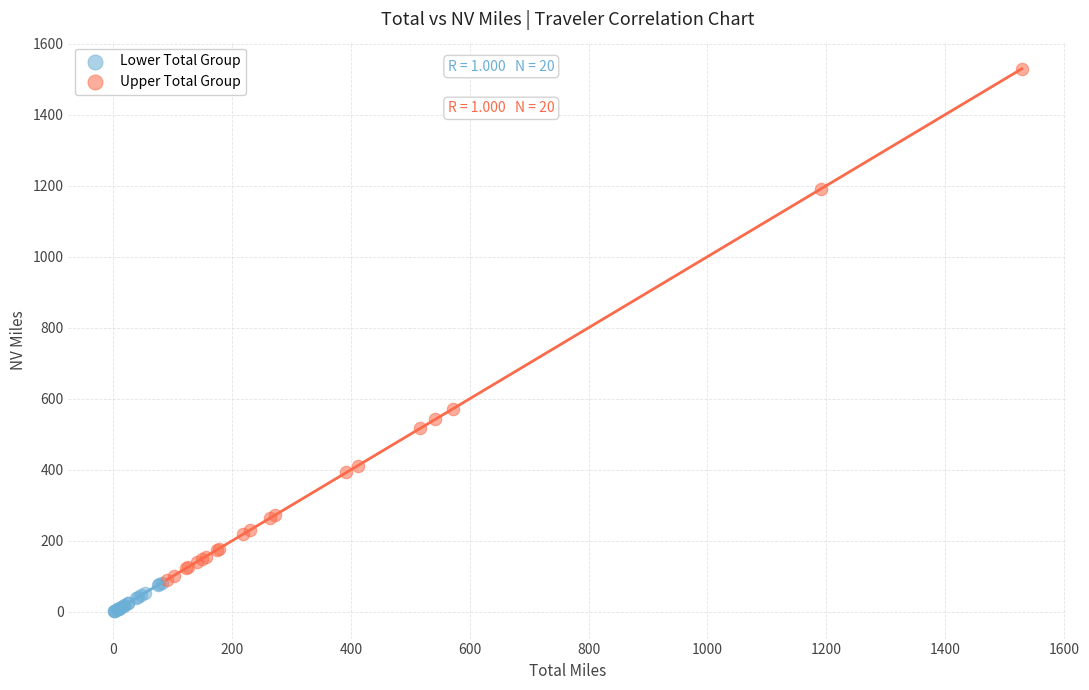

Which series contains the lowest Y value?

Lower Total Group